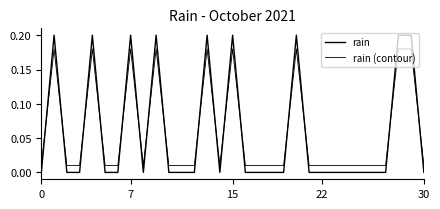

At which category is the sum across all series the highest?

7